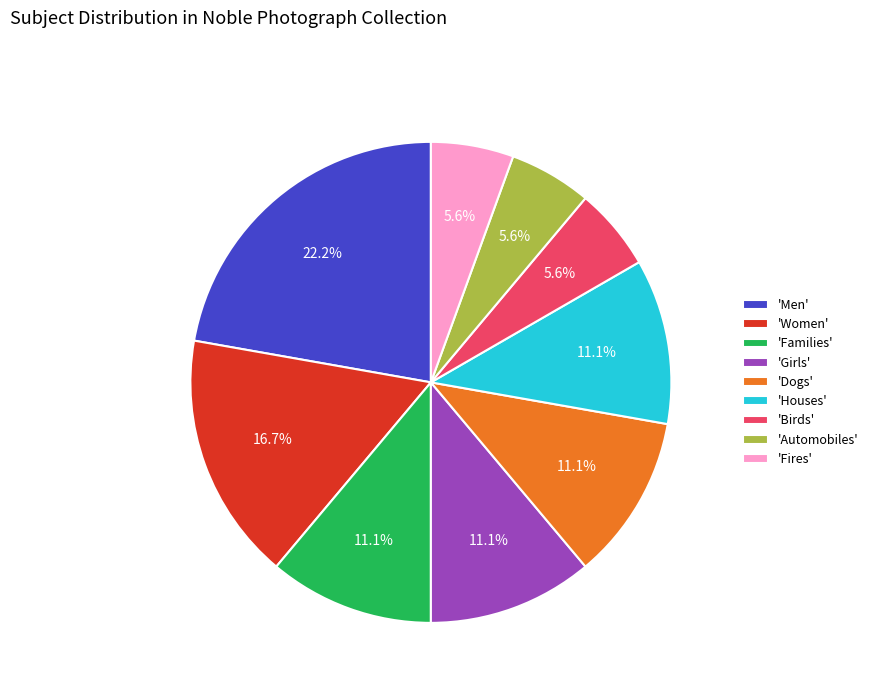

Combined, do 'Houses' and 'Men' account for over 50%?

No